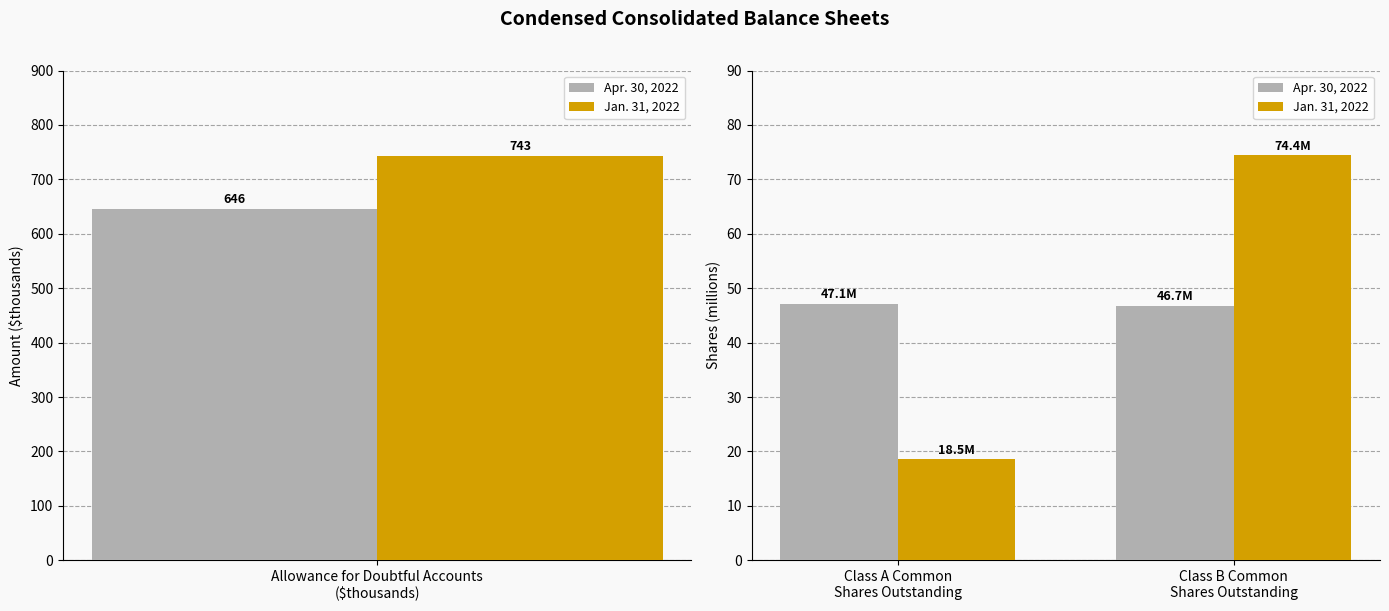

List the series in order of their peak value, highest first.

Jan. 31, 2022, Apr. 30, 2022